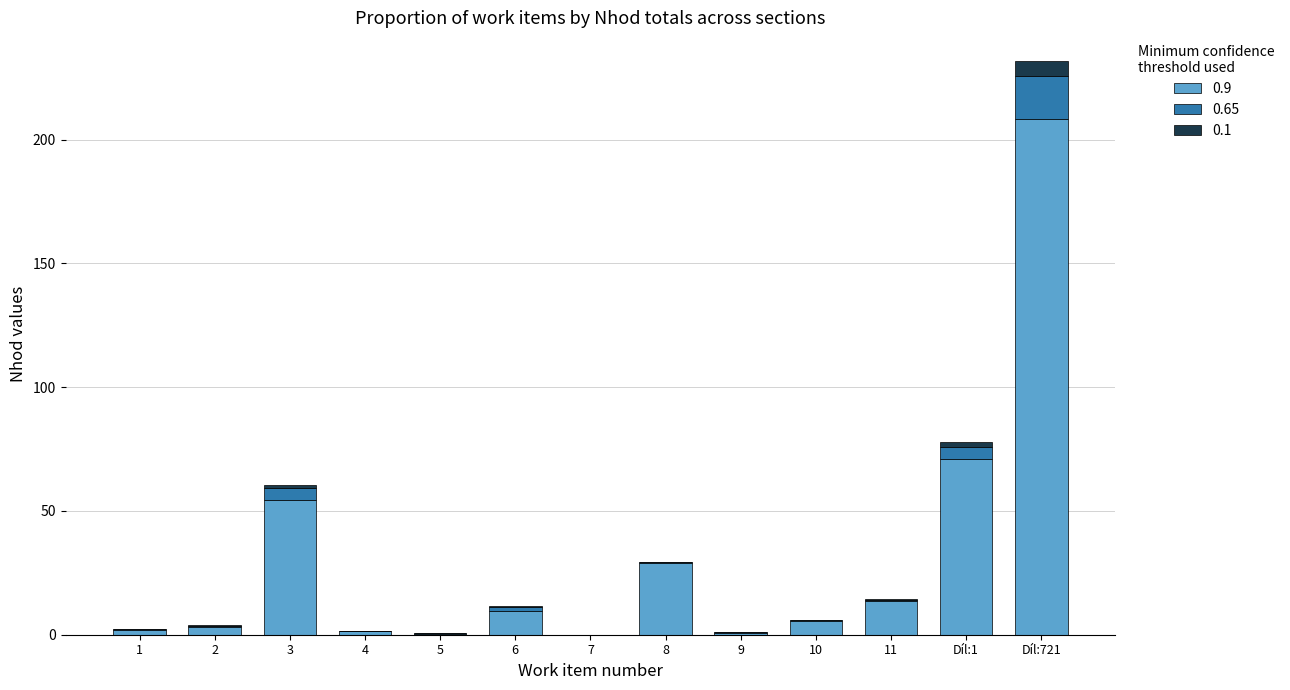

At which category is the sum across all series the highest?

Díl:721